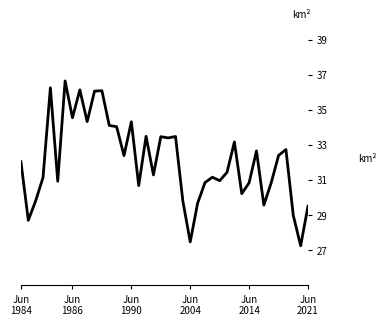

What is the smallest value displayed?

27.3